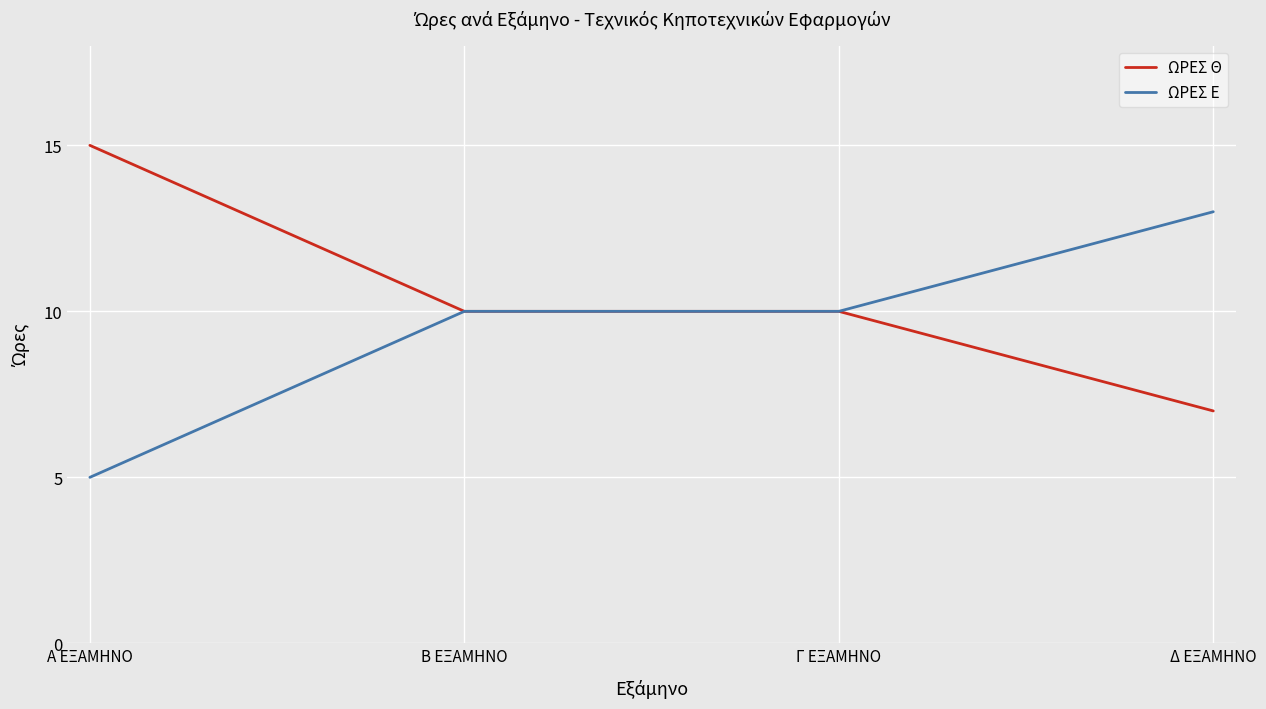

Rank the series by their average value, from lowest to highest.

ΩΡΕΣ Ε, ΩΡΕΣ Θ